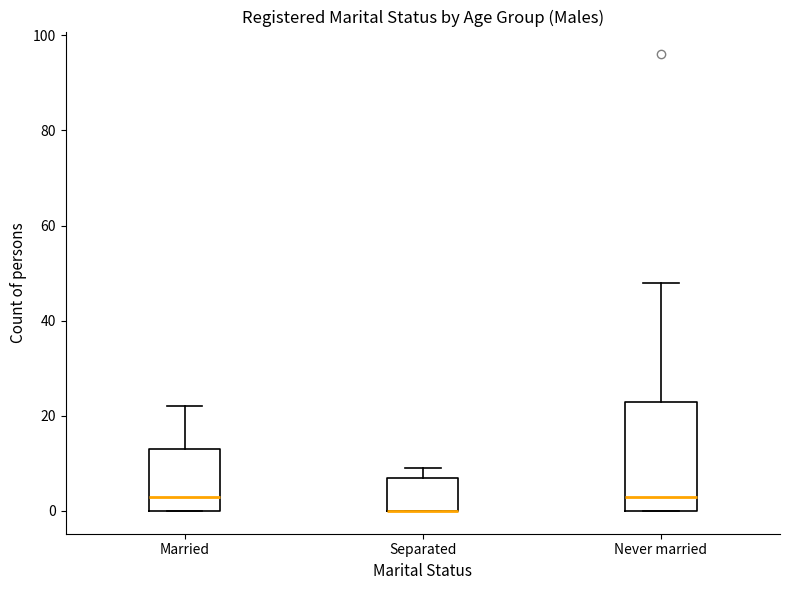

Where is the upper edge of the box for Separated on the y-axis? The values are not printed on the chart, so give them approximately, as read against the axis.

8